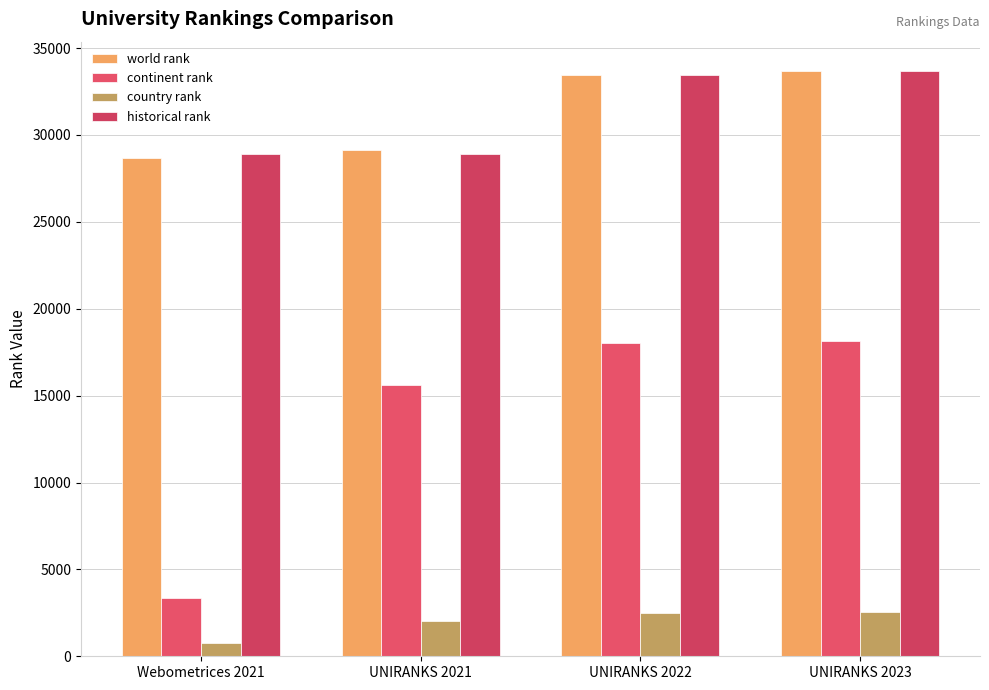

What are all the series names shown in the legend?

world rank, continent rank, country rank, historical rank